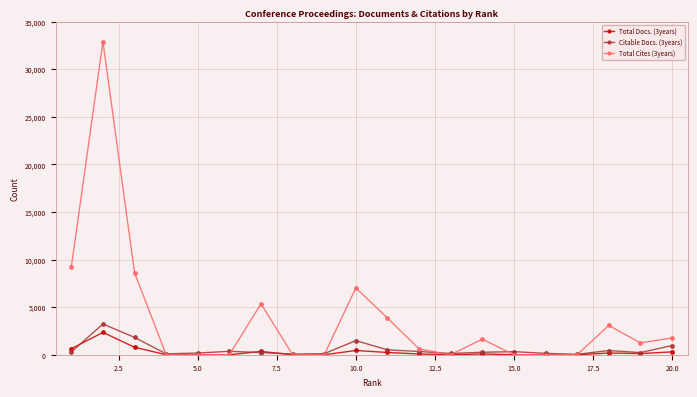

Which series has the widest spread of values?

Total Cites (3years)